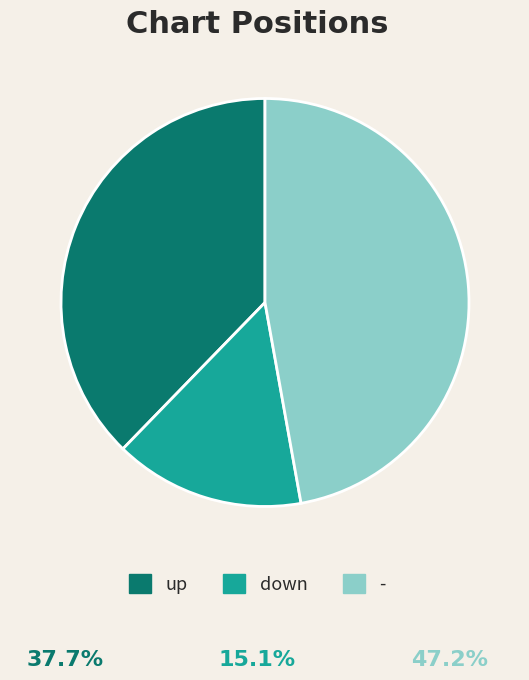

Between down and -, which is larger?

-